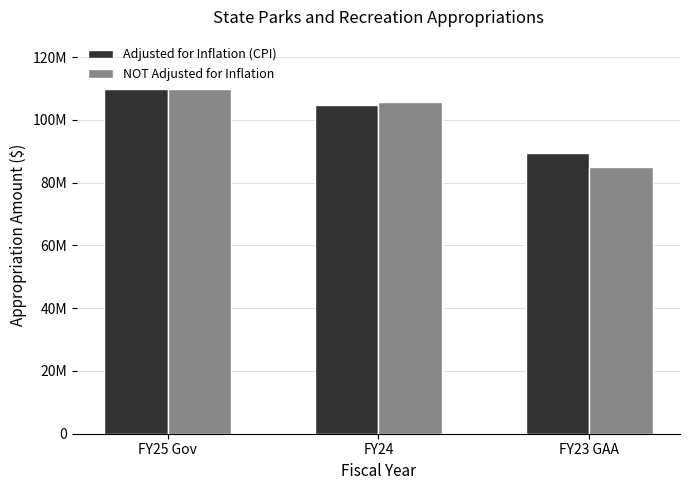

What is the value of the NOT Adjusted for Inflation bar at the 1st from the left?

109984560